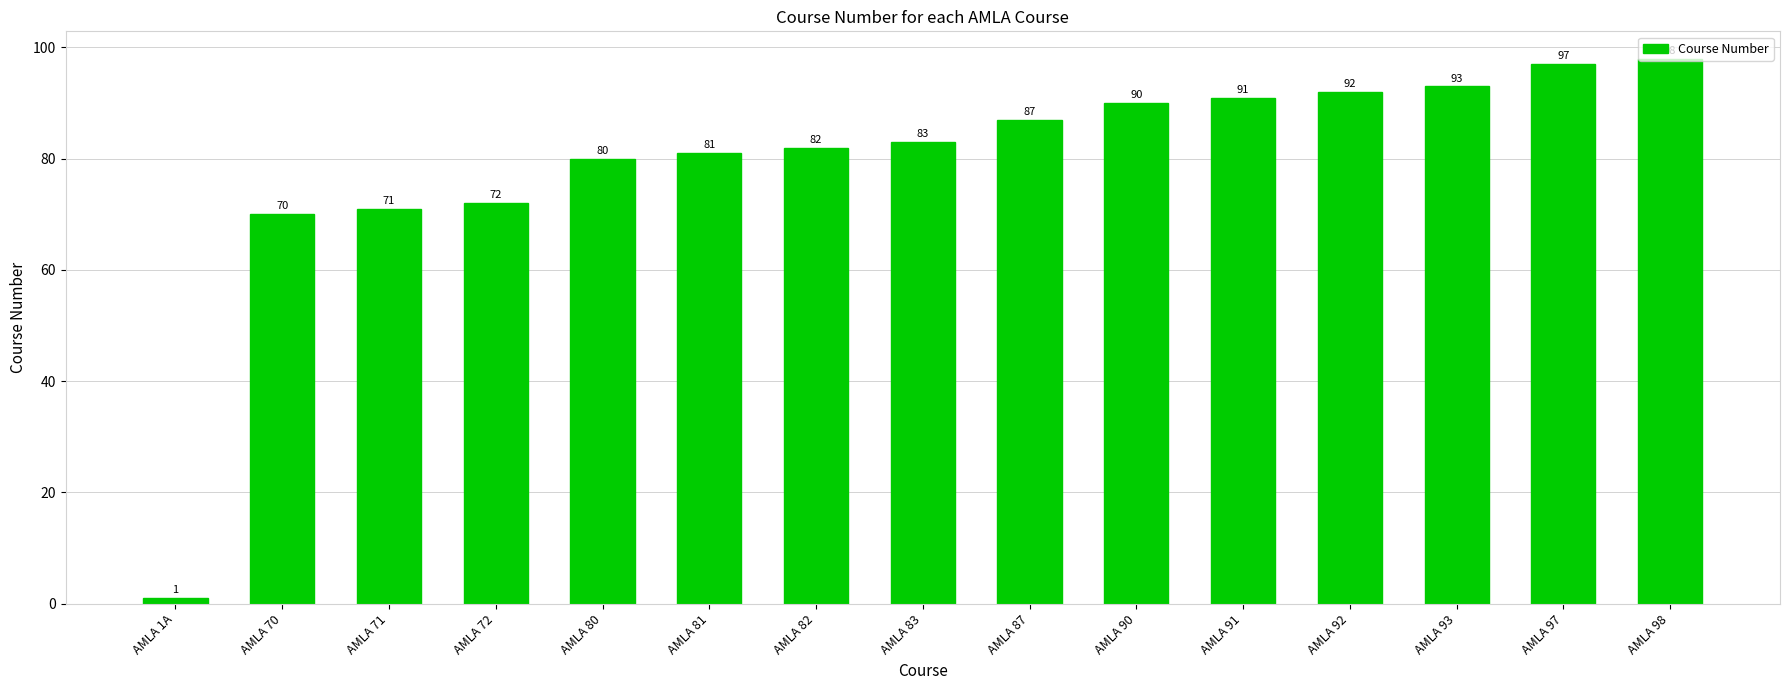

Rank the categories by value from lowest to highest.

AMLA 1A, AMLA 70, AMLA 71, AMLA 72, AMLA 80, AMLA 81, AMLA 82, AMLA 83, AMLA 87, AMLA 90, AMLA 91, AMLA 92, AMLA 93, AMLA 97, AMLA 98